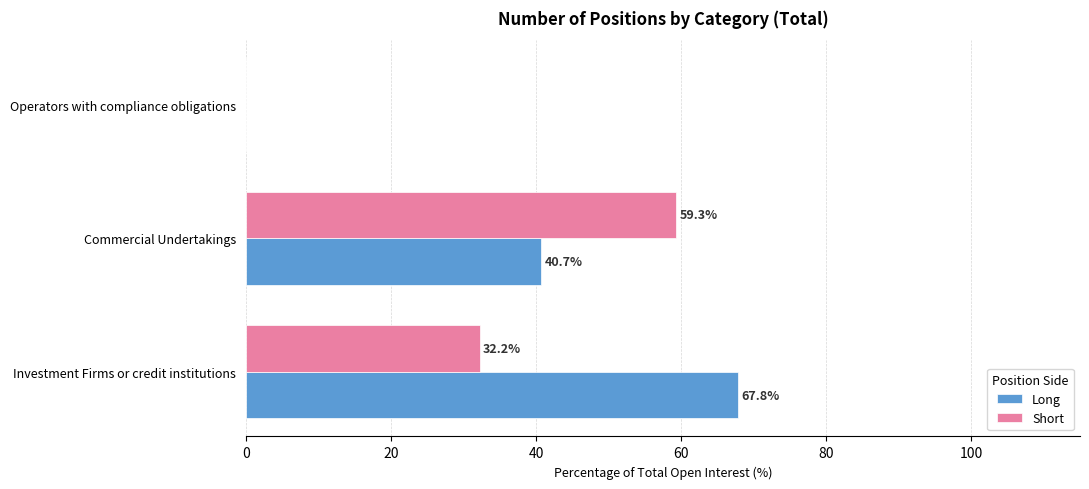

How many data points in Long are above 40?

2